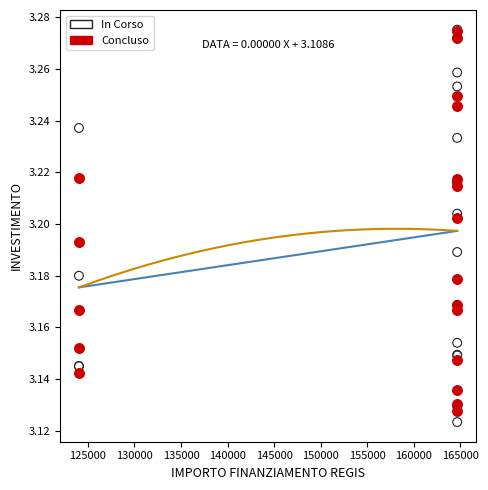

Which series has the largest Y range (max minus min)?

In Corso